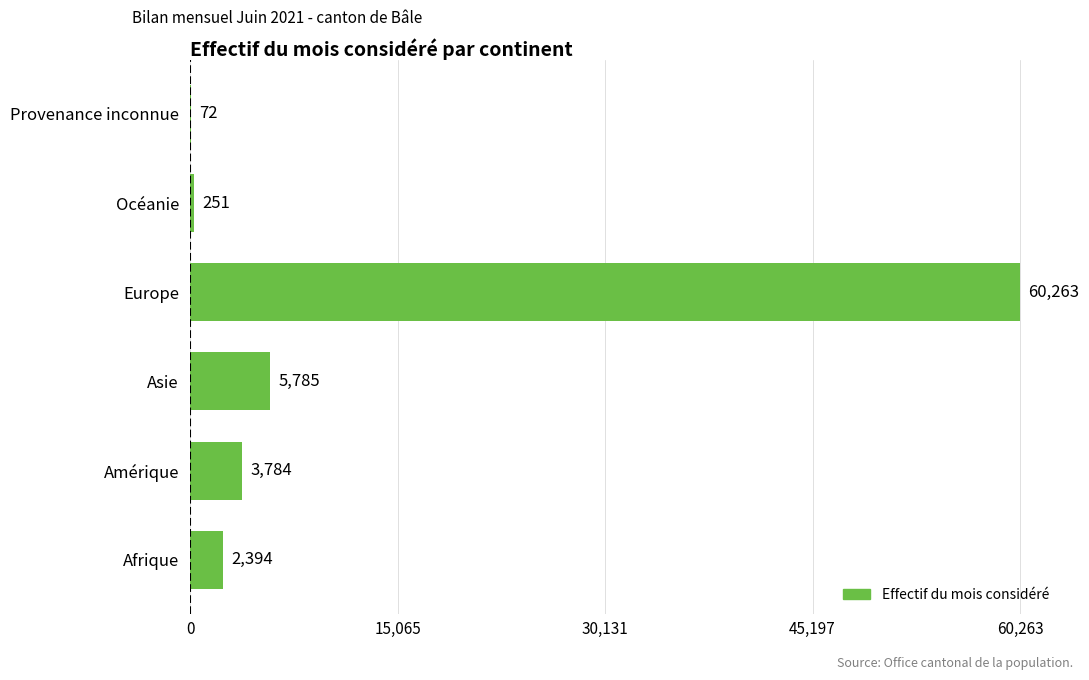

Reading bottom to top, transcribe all the data shown in this chart.

Afrique=2394	Amérique=3784	Asie=5785	Europe=60263	Océanie=251	Provenance inconnue=72